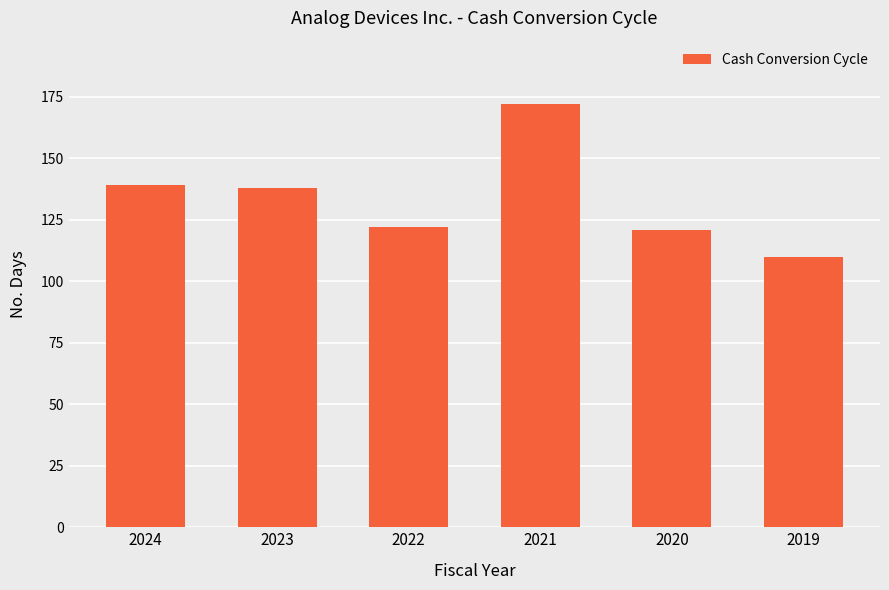

What is the difference between the maximum and minimum values?

62